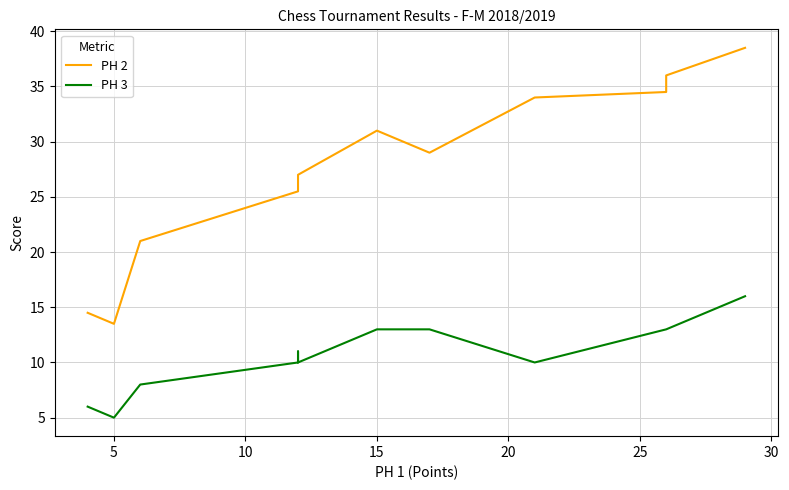

True or false: PH 3 and PH 2 intersect in this chart.

False